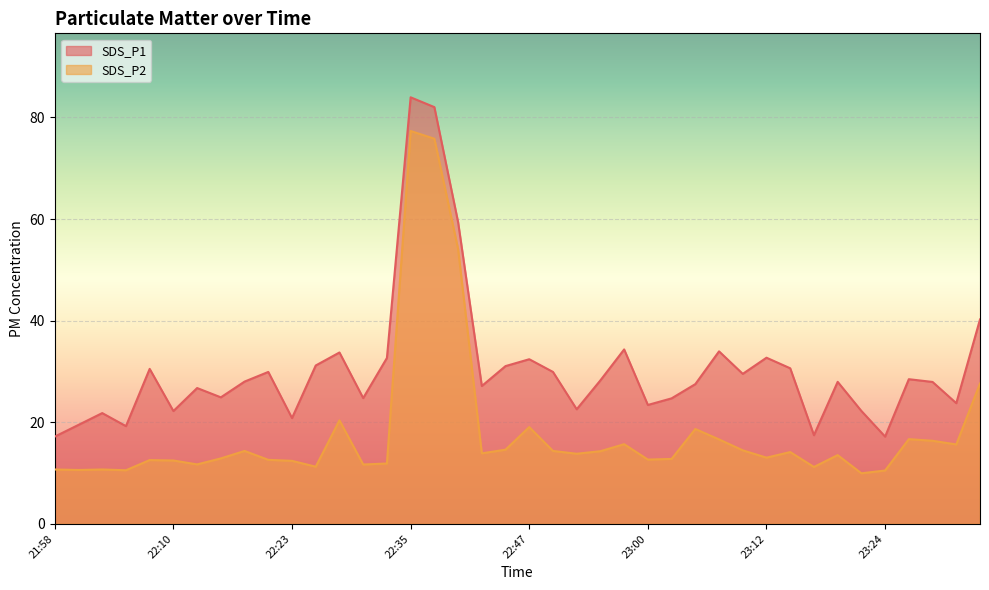

At 22:55, list the series in order from smallest to largest.

SDS_P2, SDS_P1